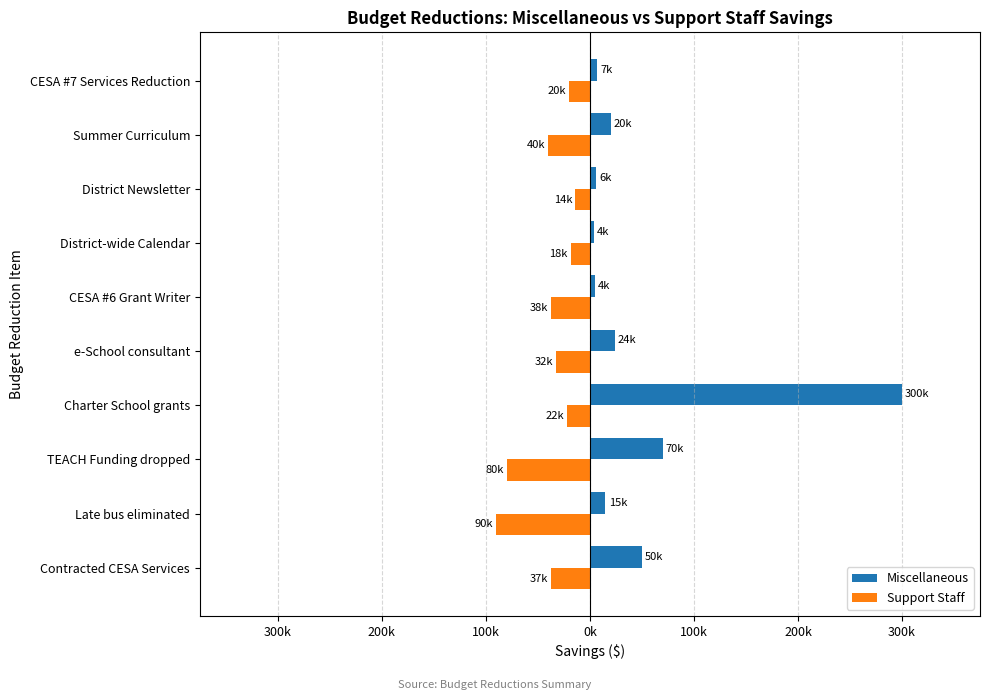

What are all the series names shown in the legend?

Miscellaneous, Support Staff